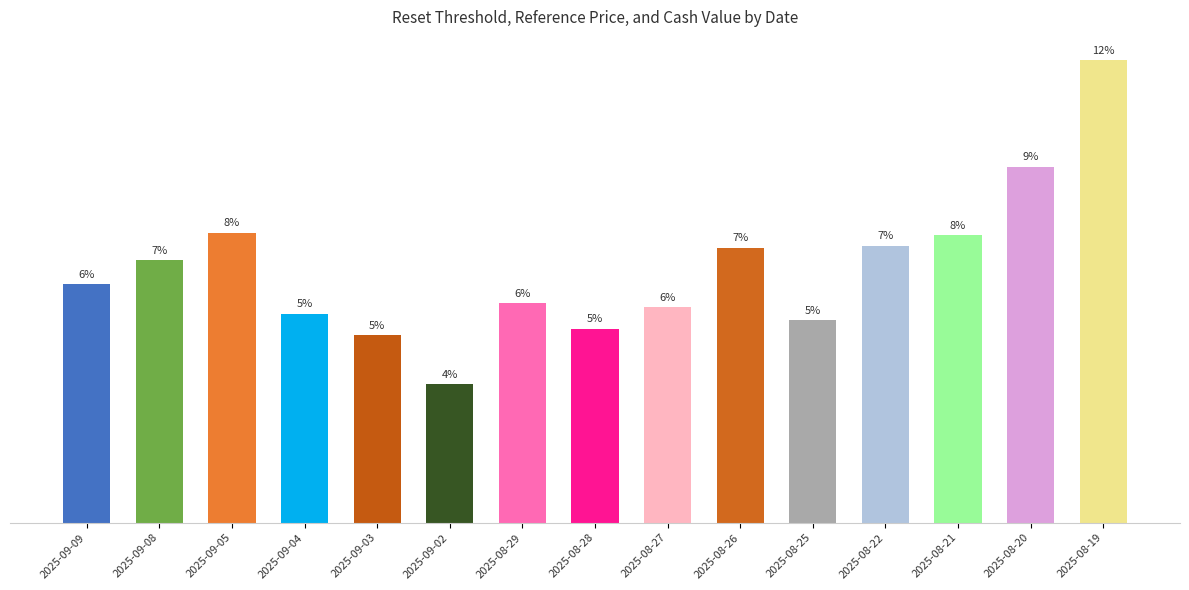

What is the average value?

1.2